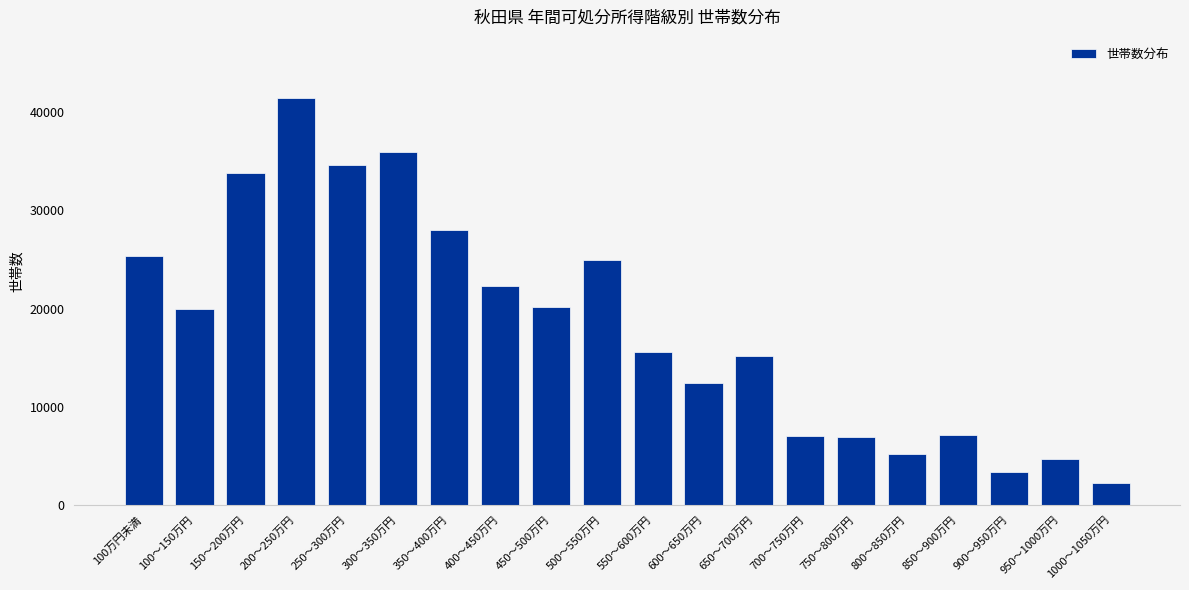

What is the maximum value shown in the chart?

41445